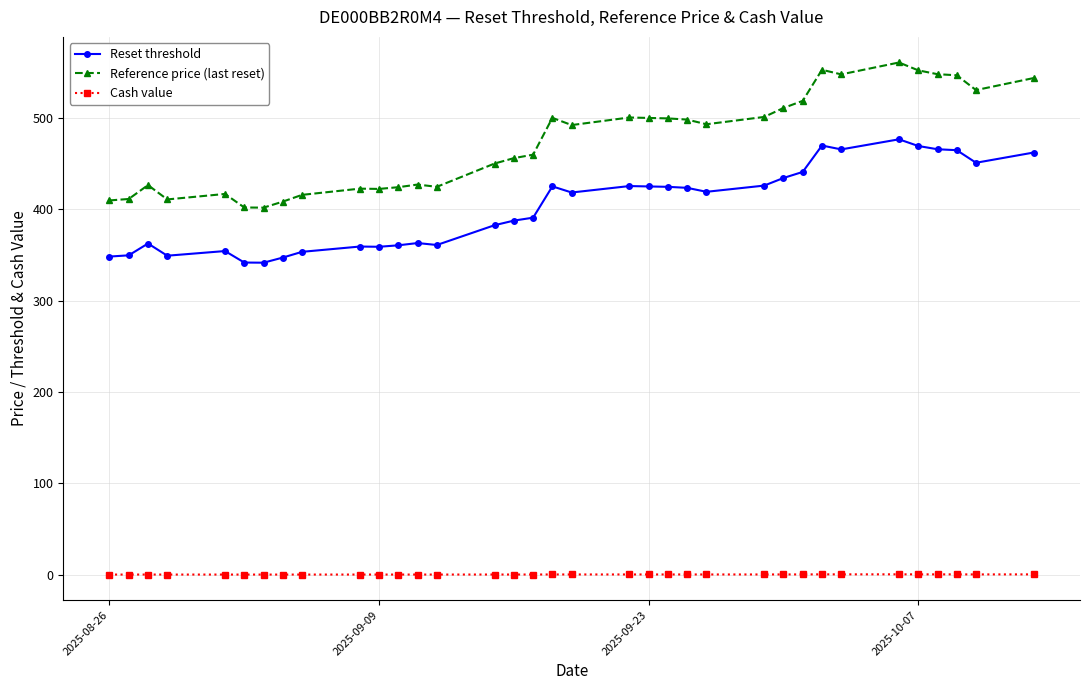

What is the value of the Reset threshold point at the 27th from the left?

440.8